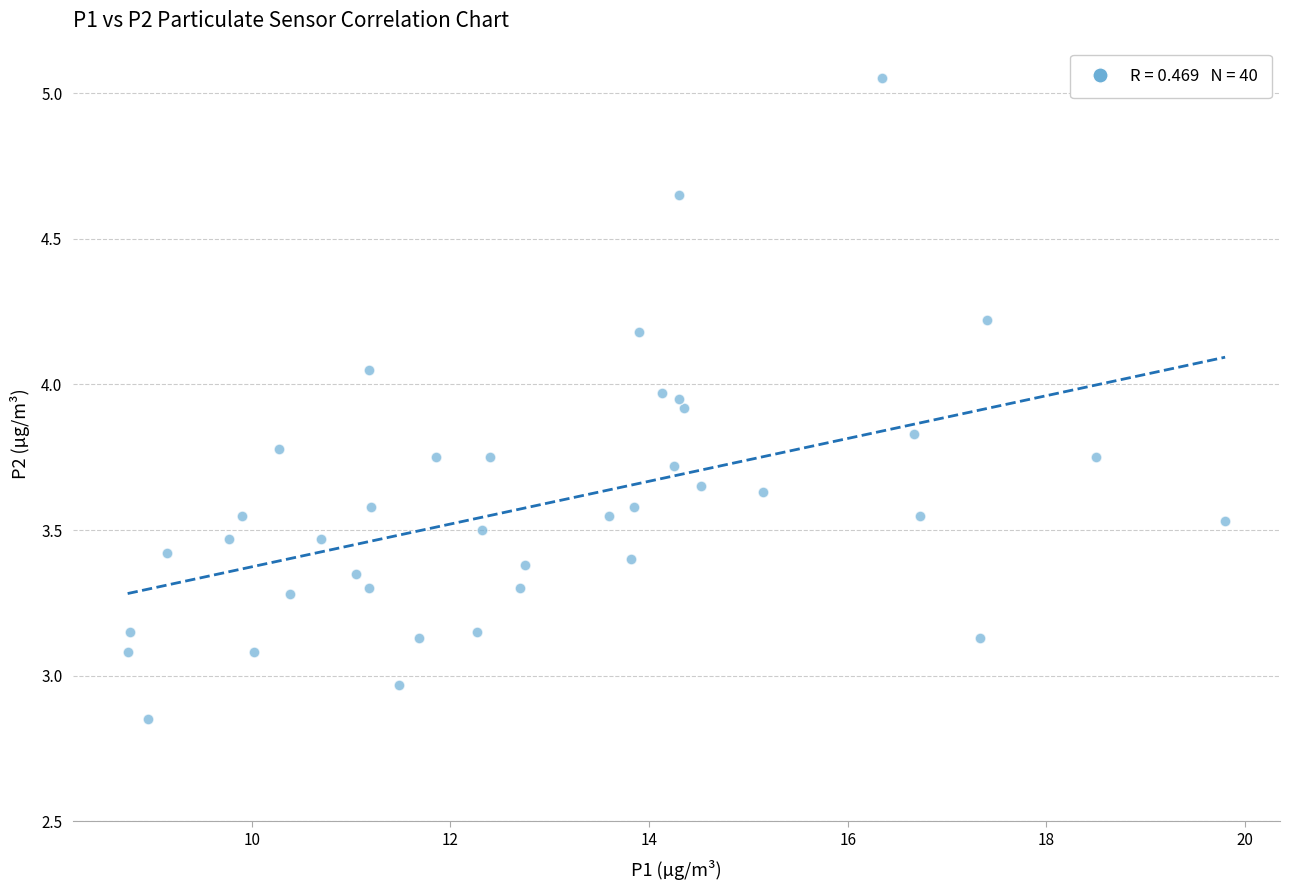

What is the range of X values (max minus min)?

11.1